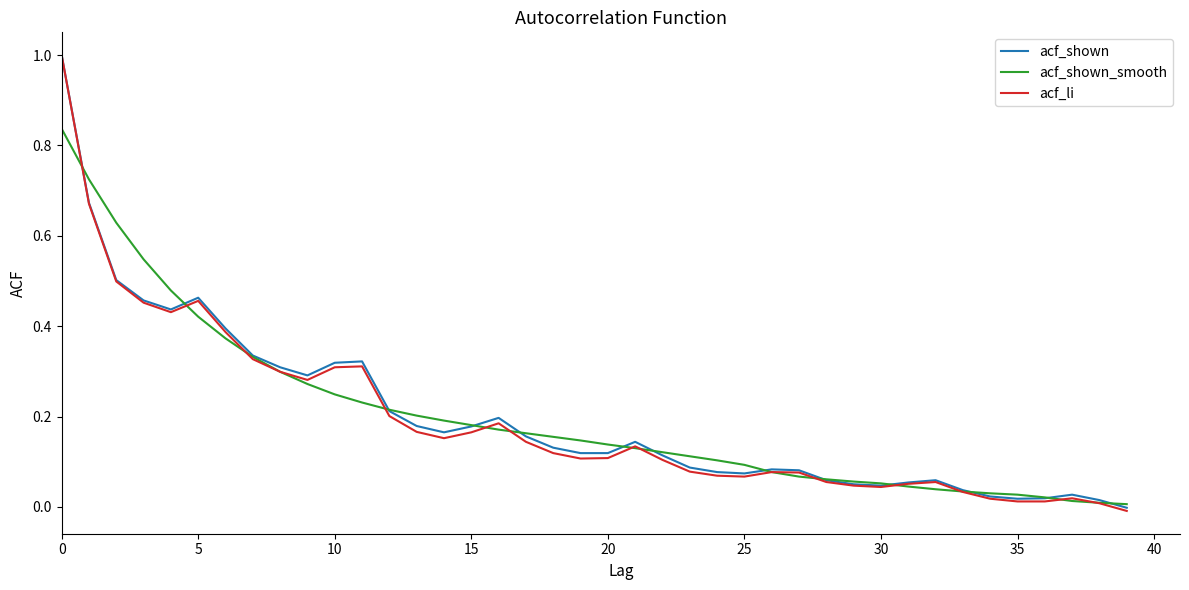

What is the greatest value displayed?

1.0